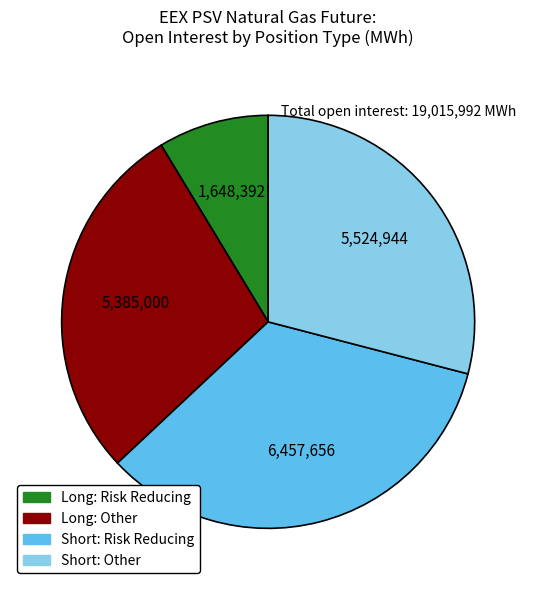

Is there any slice that represents more than half of the pie?

No